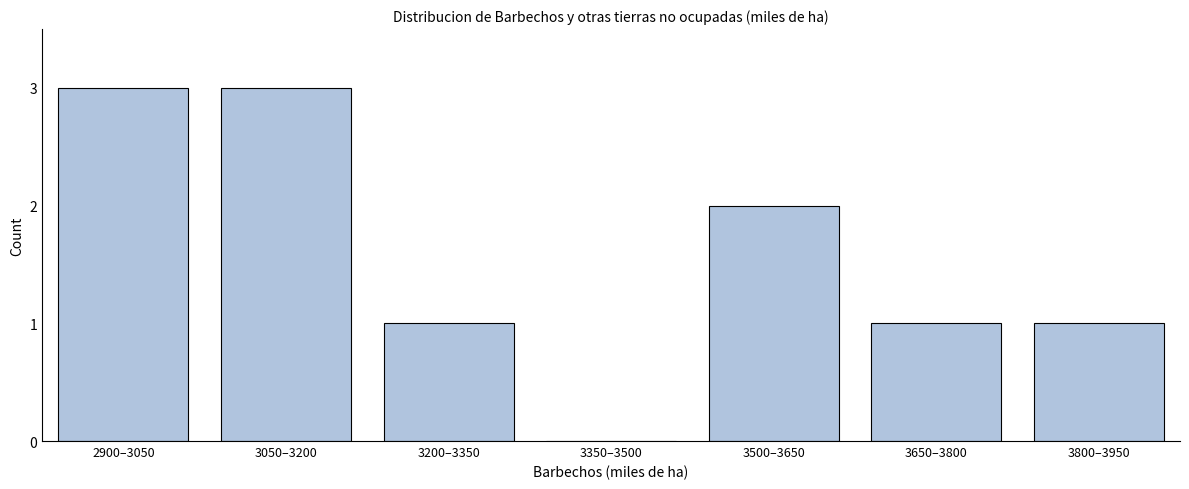

Reading right to left, transcribe all the data shown in this chart.

3800–3950=1	3650–3800=1	3500–3650=2	3350–3500=0	3200–3350=1	3050–3200=3	2900–3050=3